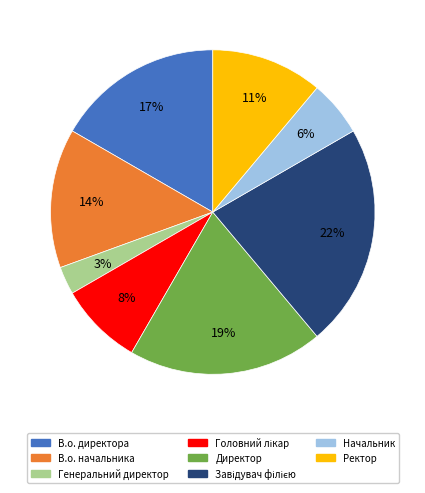

Is it true that В.о. начальника is 6% of the pie?

False